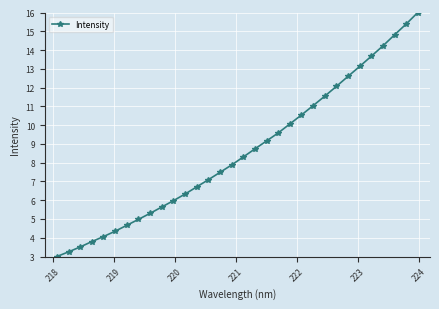

What is the value of the 12th point from the left?

6.3